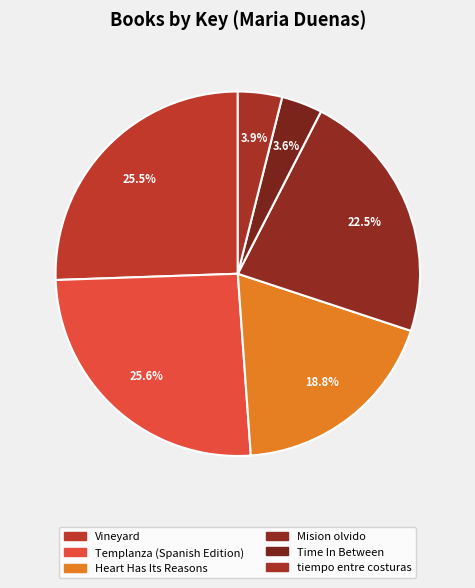

Which has a higher value, Heart Has Its Reasons or Time In Between?

Heart Has Its Reasons